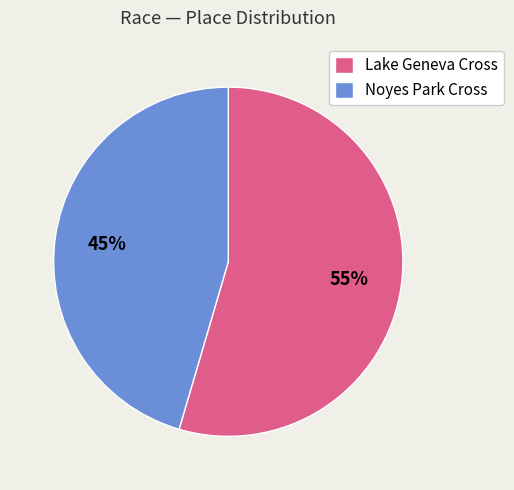

Rank the categories by value from highest to lowest.

Lake Geneva Cross, Noyes Park Cross